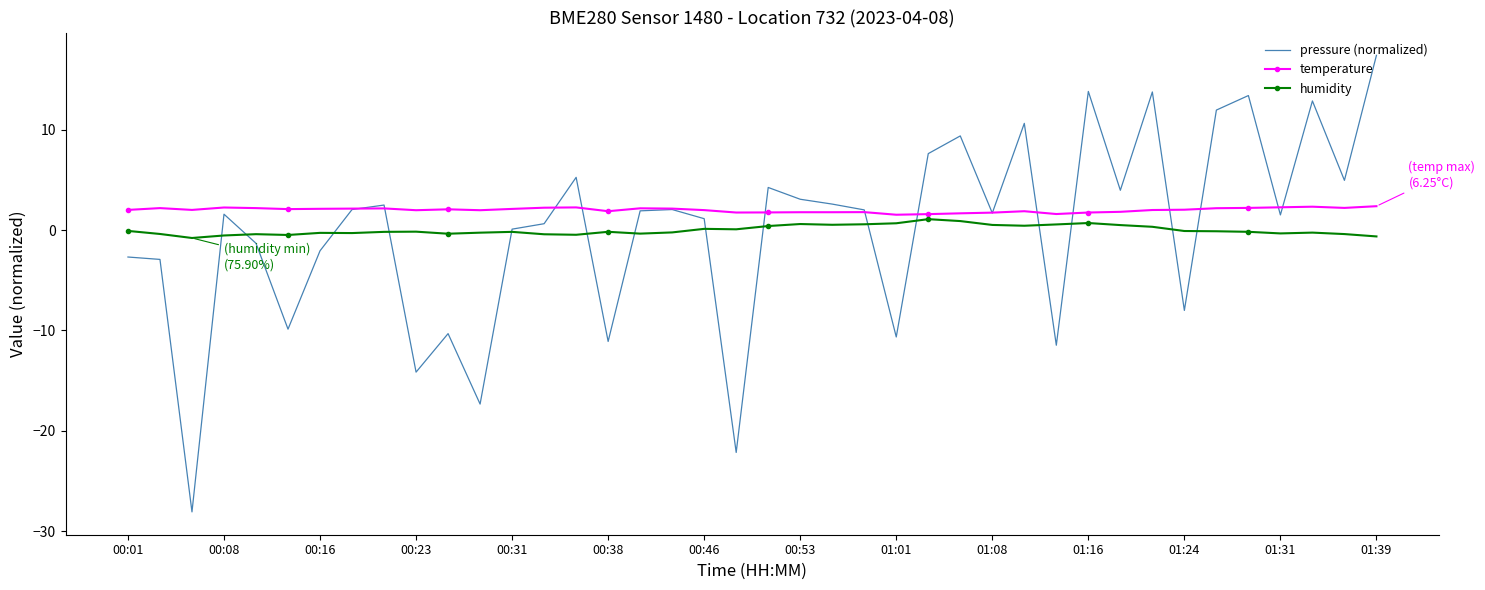

Which series has the widest spread of values?

pressure (normalized)